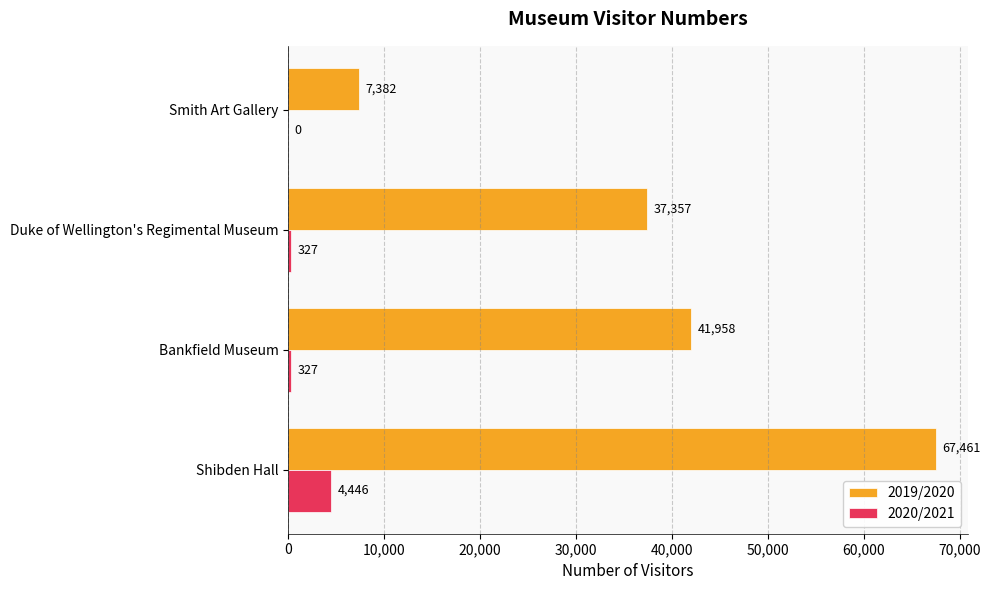

Is the value of 2019/2020 at Shibden Hall greater than the value of 2020/2021 at Smith Art Gallery?

Yes